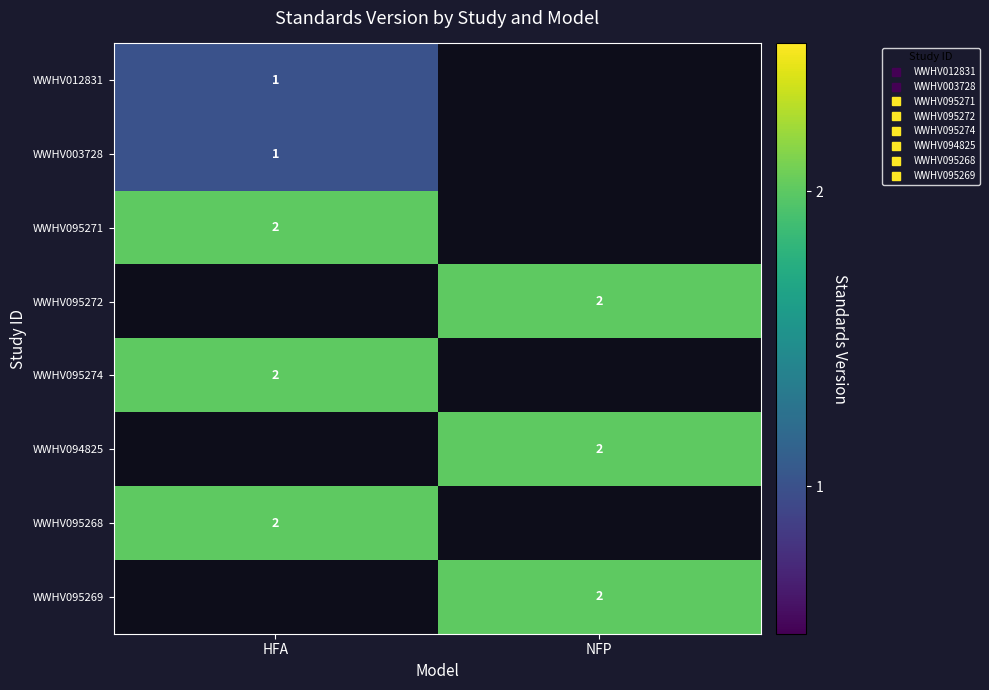

Rank the series by their maximum value, from lowest to highest.

WWHV012831, WWHV003728, WWHV095271, WWHV095272, WWHV095274, WWHV094825, WWHV095268, WWHV095269